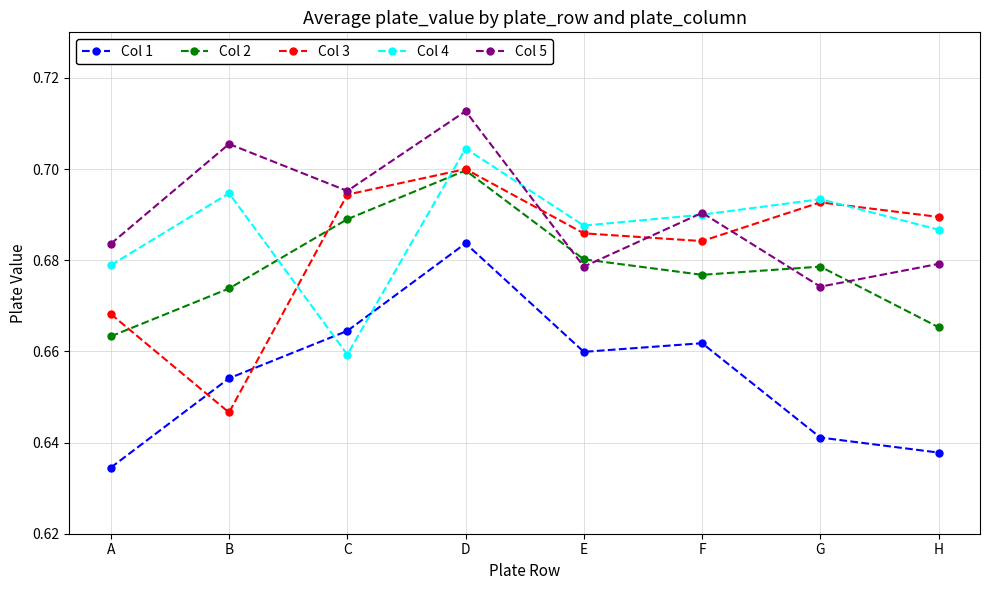

How many data points does each series have?

8